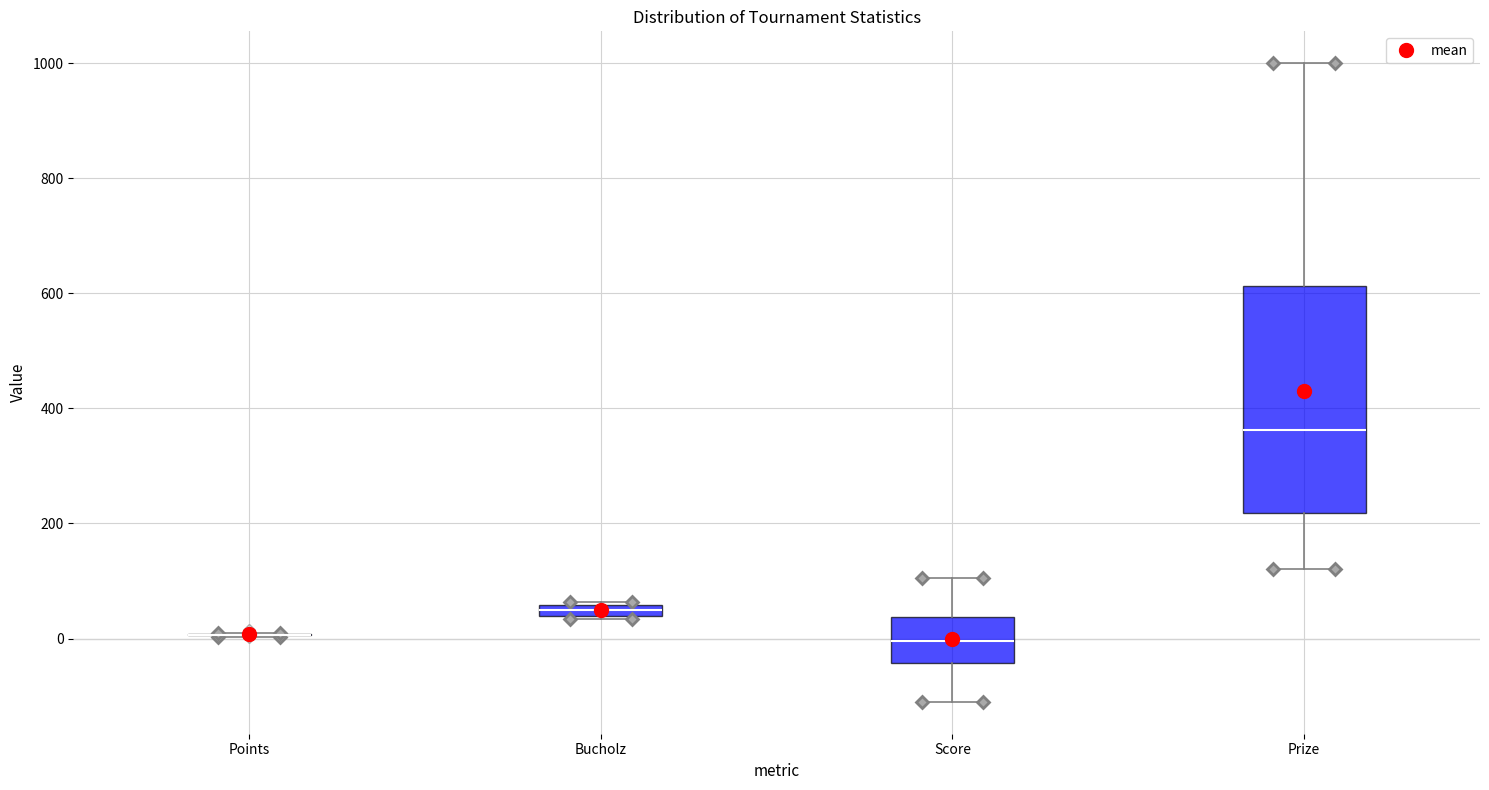

Where is the lower edge of the box for Bucholz on the y-axis? The values are not printed on the chart, so give them approximately, as read against the axis.

40